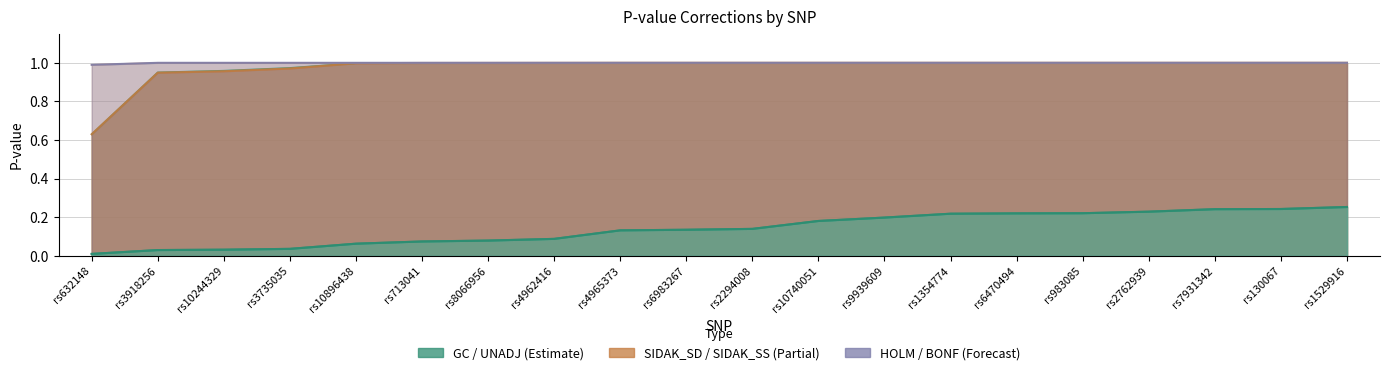

What is the label of the 6th point from the left?

rs713041